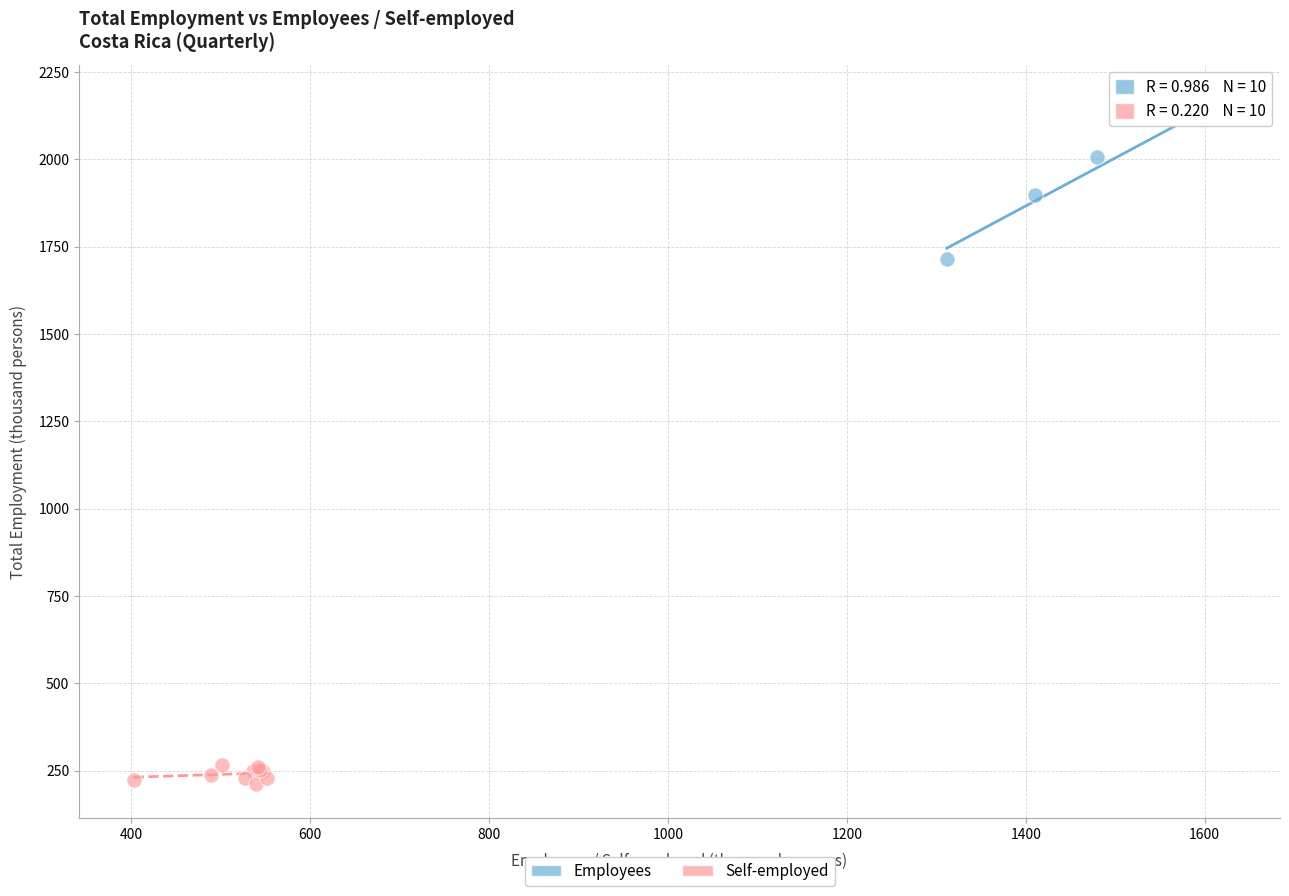

Which series contains the highest Y value?

Employees